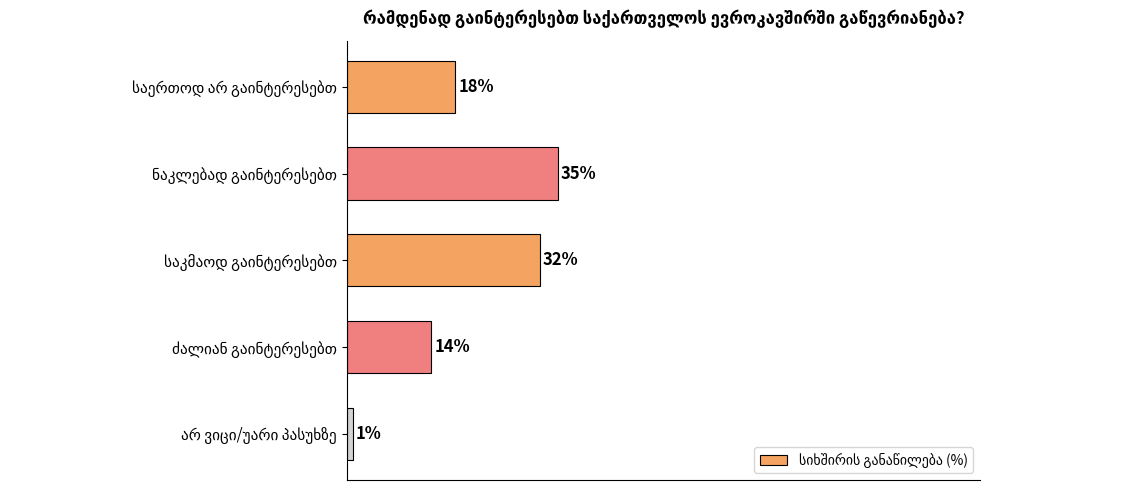

Does the chart contain any negative values?

No